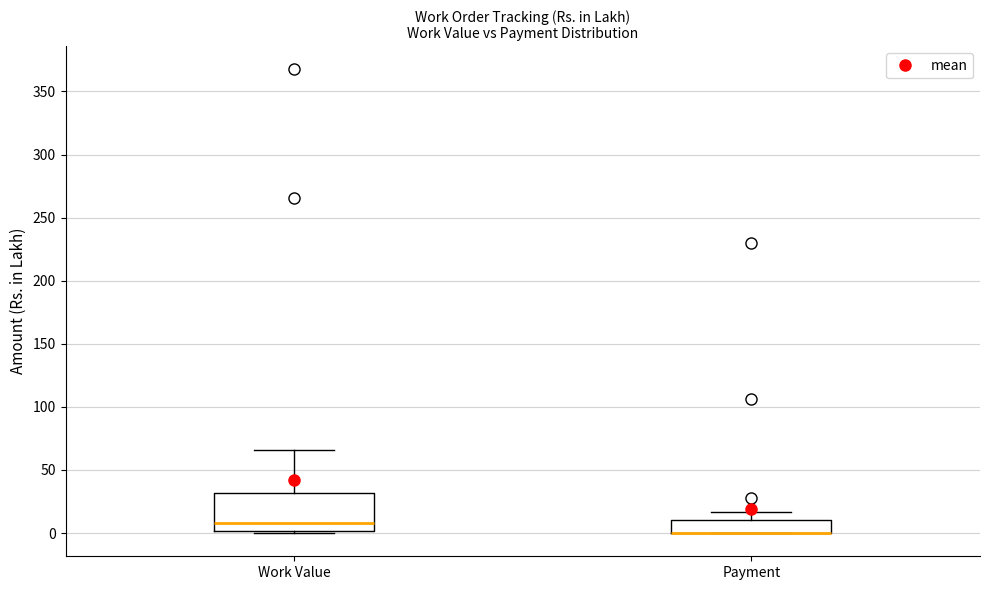

Reading left to right, transcribe this box plot: for each box, give where its median line is, the range the box spans, and where its two whiskers end, as read against the y-axis. The values are not printed on the chart, so give them approximately, as read against the axis.

Work Value: median 10, box 0 to 30, whiskers 0 (just below the box's lower edge) to 65
Payment: median 0 (drawn on the box's lower edge), box 0 to 10, whiskers 0 to 15